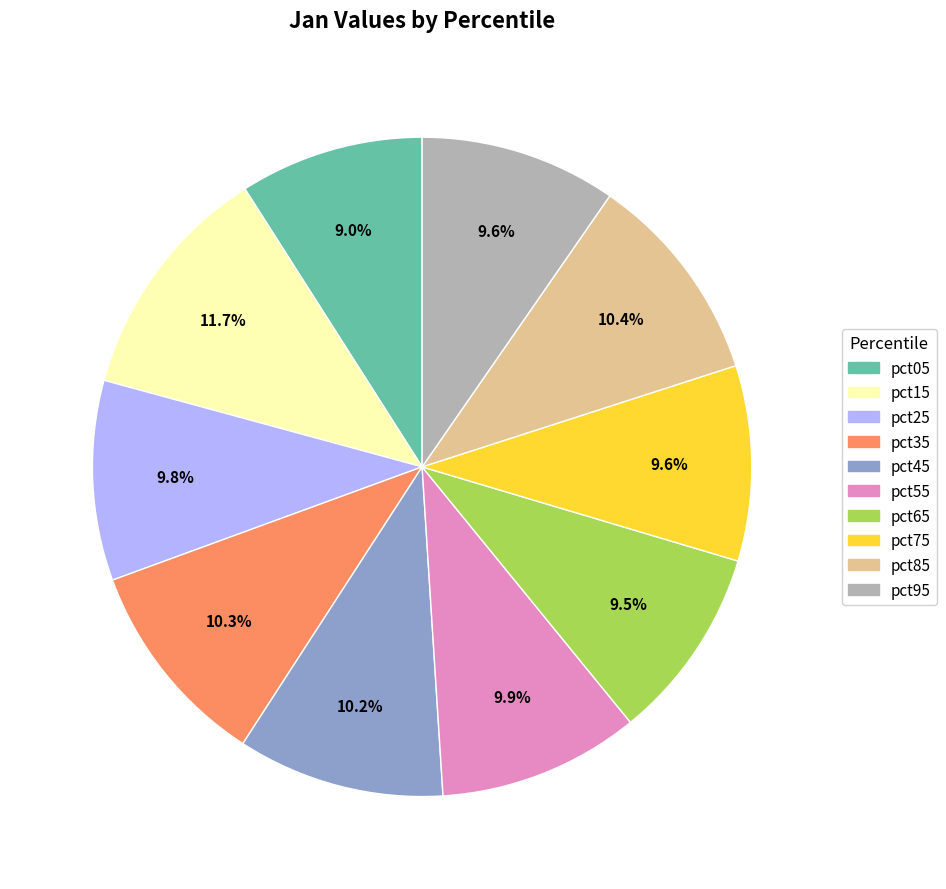

Combined, what portion of the pie is pct85 and pct55?

20.3%